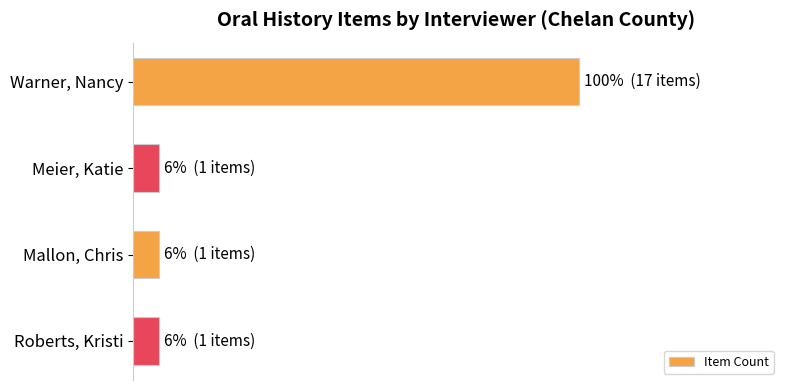

Does the chart contain any negative values?

No